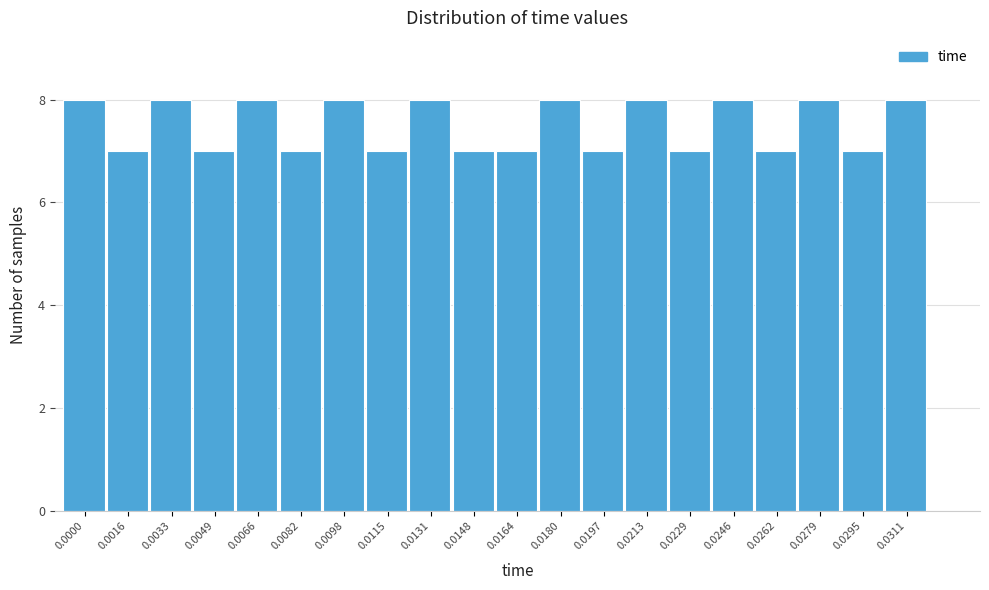

Reading left to right, extract all data points from this chart.

0.0000=8	0.0016=7	0.0033=8	0.0049=7	0.0066=8	0.0082=7	0.0098=8	0.0115=7	0.0131=8	0.0148=7	0.0164=7	0.0180=8	0.0197=7	0.0213=8	0.0229=7	0.0246=8	0.0262=7	0.0279=8	0.0295=7	0.0311=8